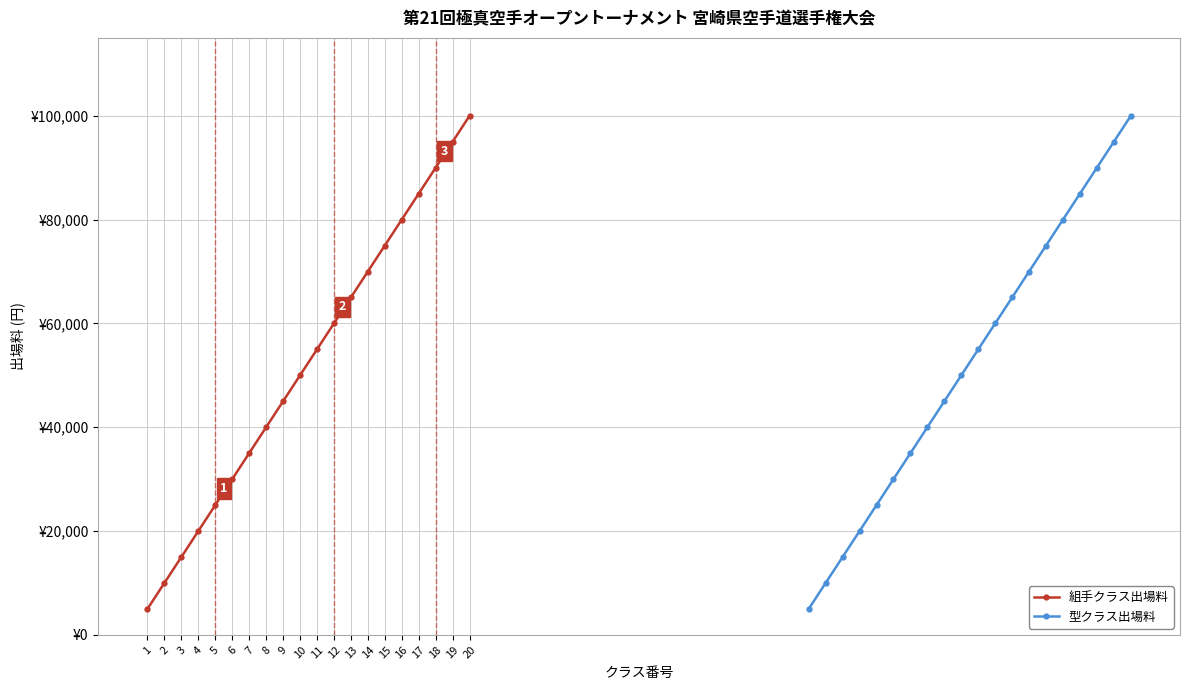

What is the difference between the second highest and second lowest values in the 型クラス出場料 series?

85000